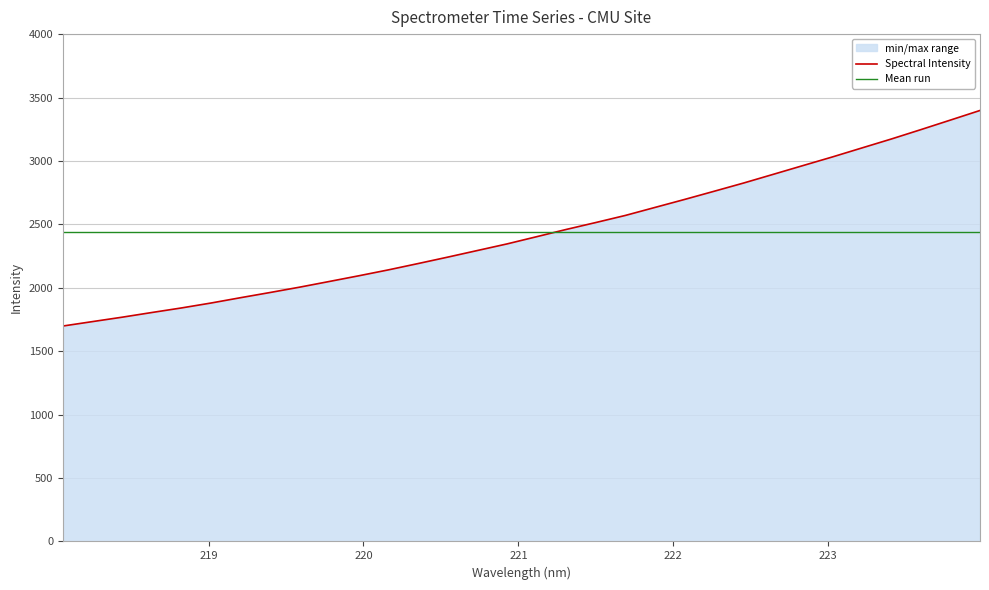

What is the minimum value shown in the chart?

1698.5